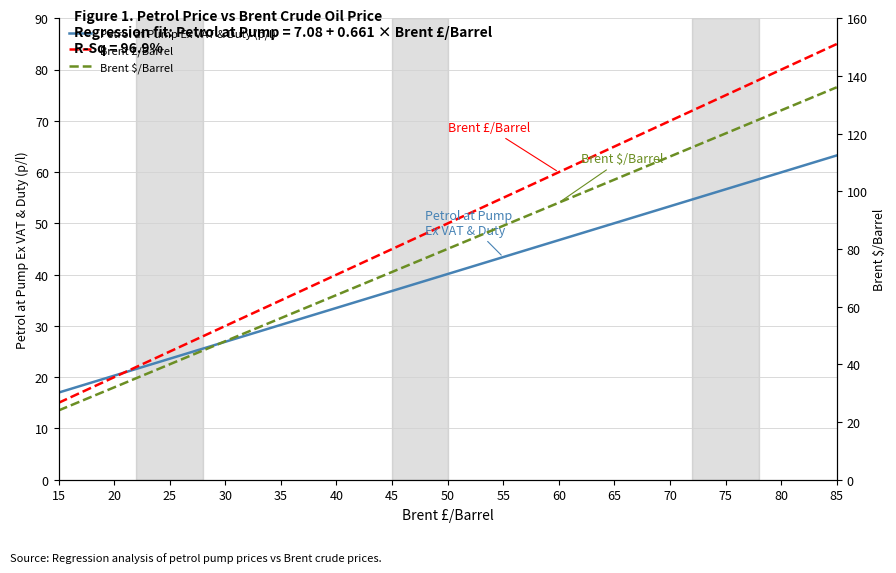

What is the average value of the Brent £/Barrel series?

50.0